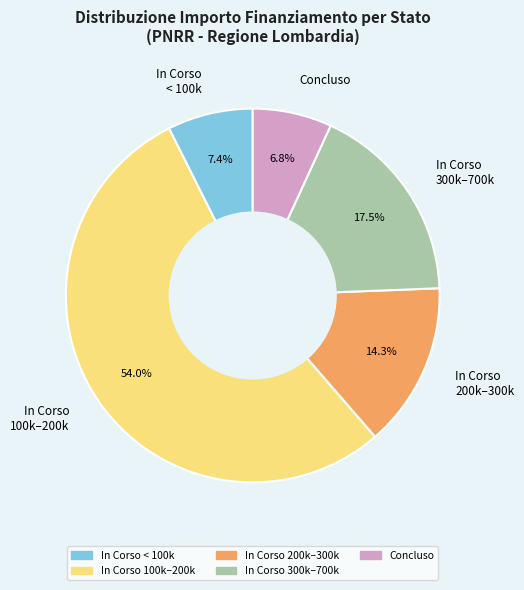

What is the smallest slice in the pie chart?

Concluso